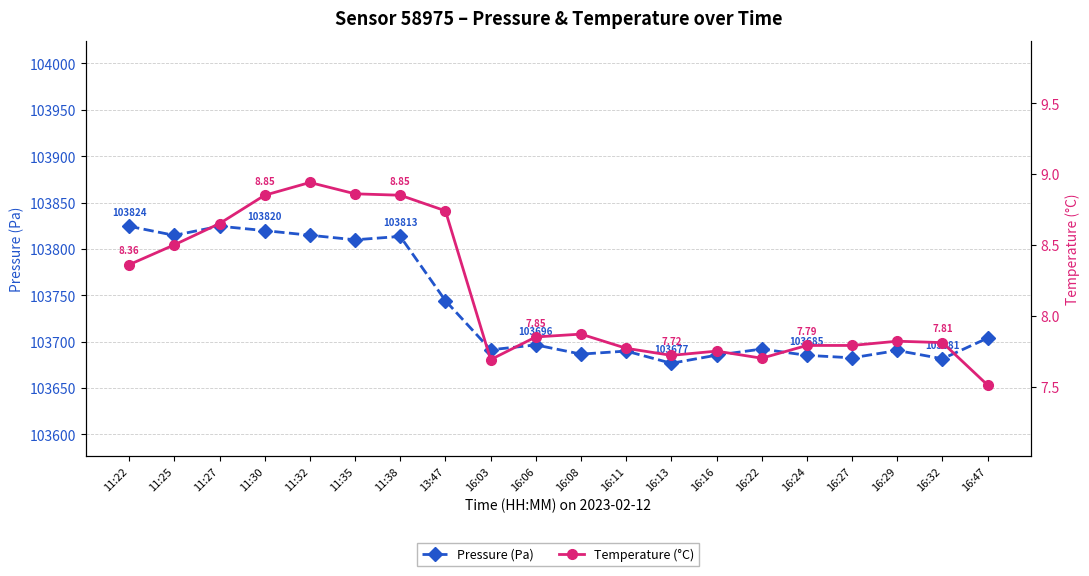

Which series has the widest spread of values?

pressure